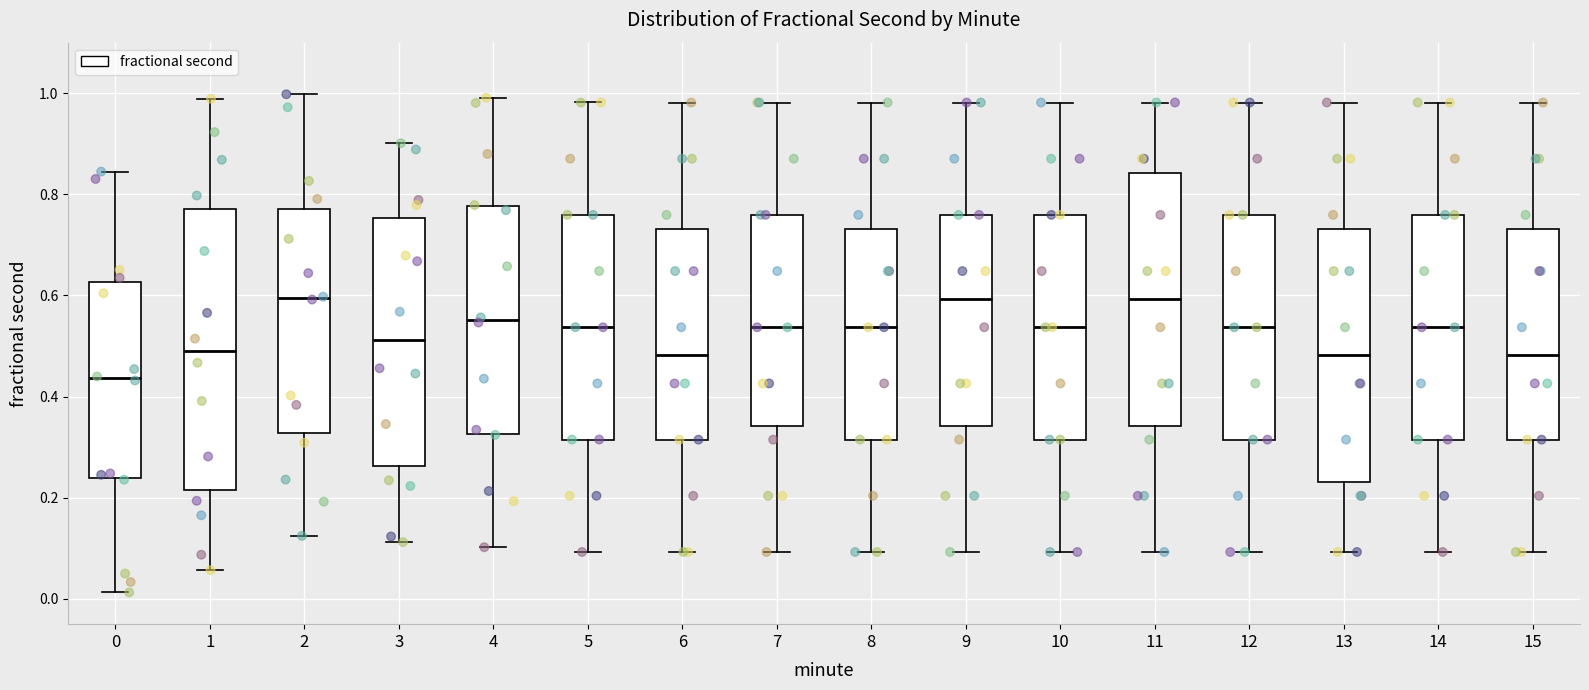

Comparing the boxes themselves (not the whiskers), which one is the tallest?

1